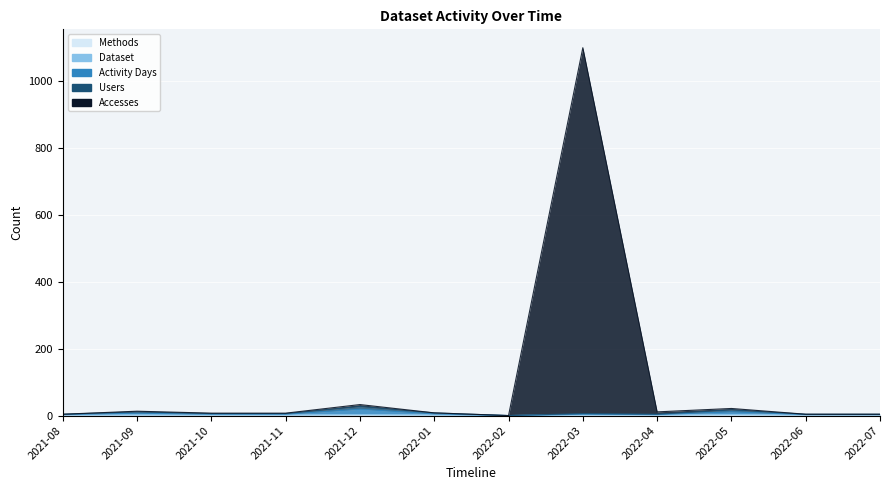

How many data points in Users are above 6?

4